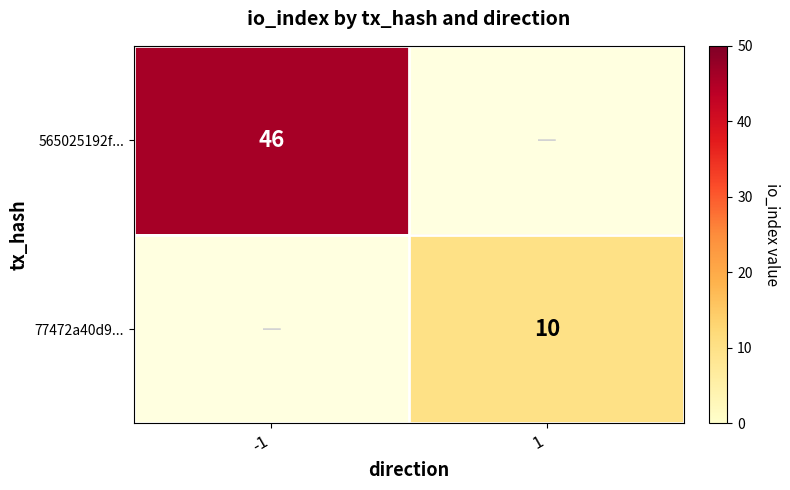

The 77472a40d9... series shows 10 at 1. True or false?

True